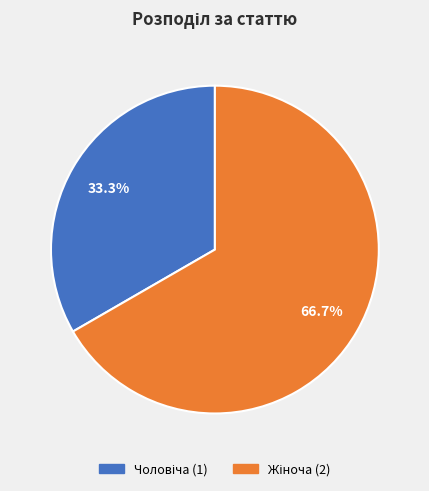

Is there any slice that represents more than half of the pie?

Yes